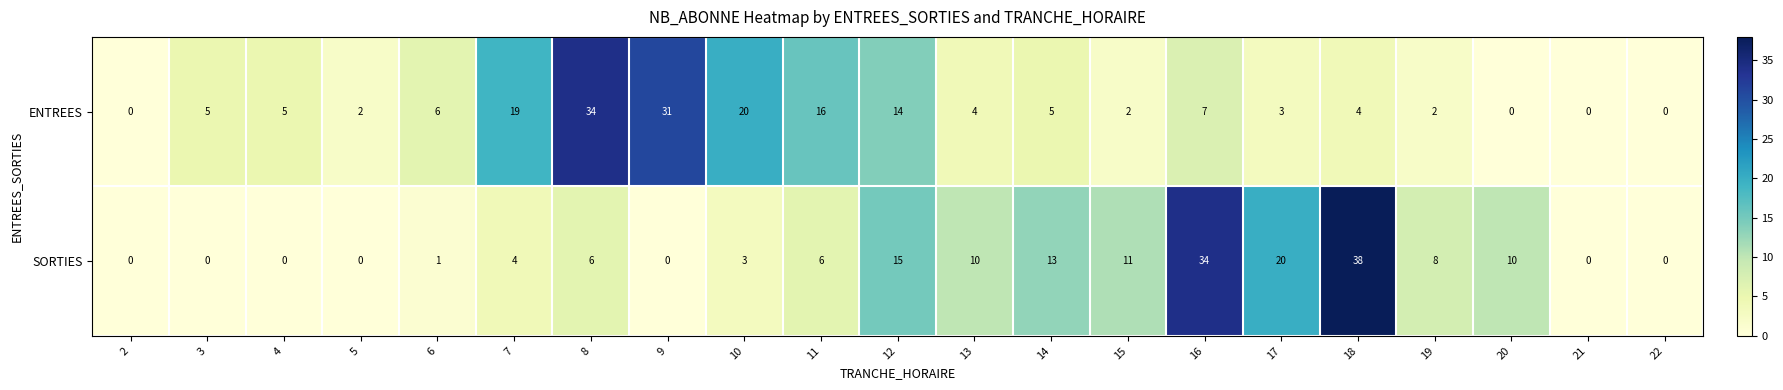

Count the number of categories in the chart.

21